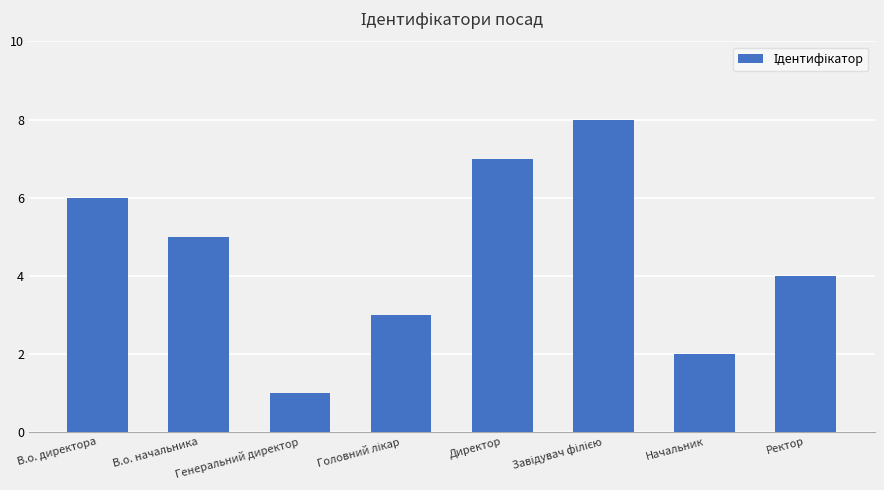

What is the change in value from В.о. начальника to Директор?

+2